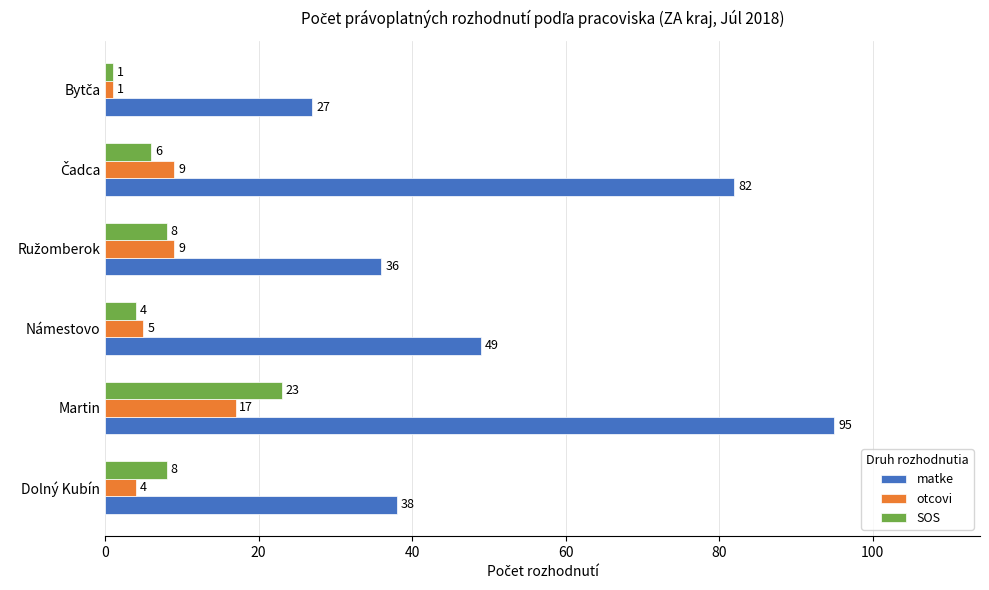

What are all the series names shown in the legend?

matke, otcovi, SOS